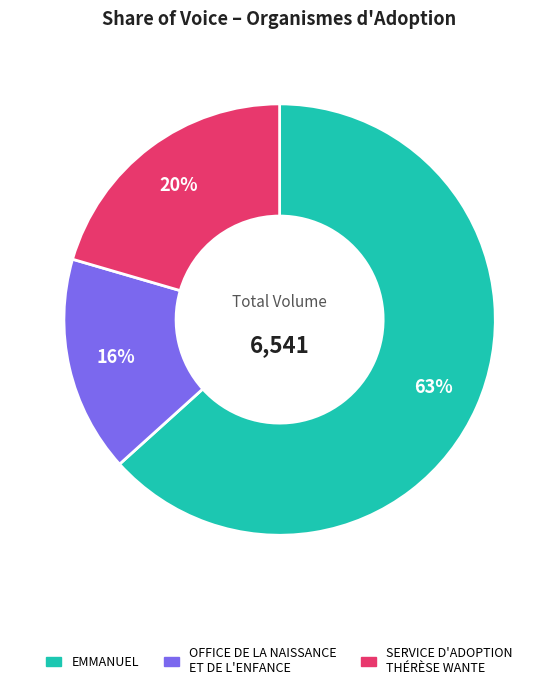

To the nearest percent, what is the average slice percentage?

33%